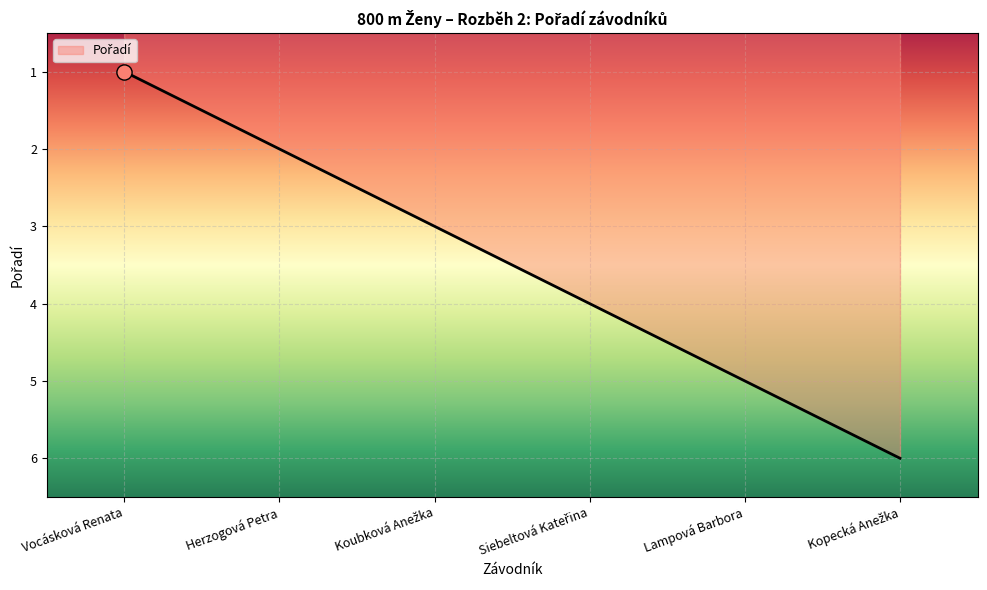

The value at Vocásková Renata is 0. True or false?

False